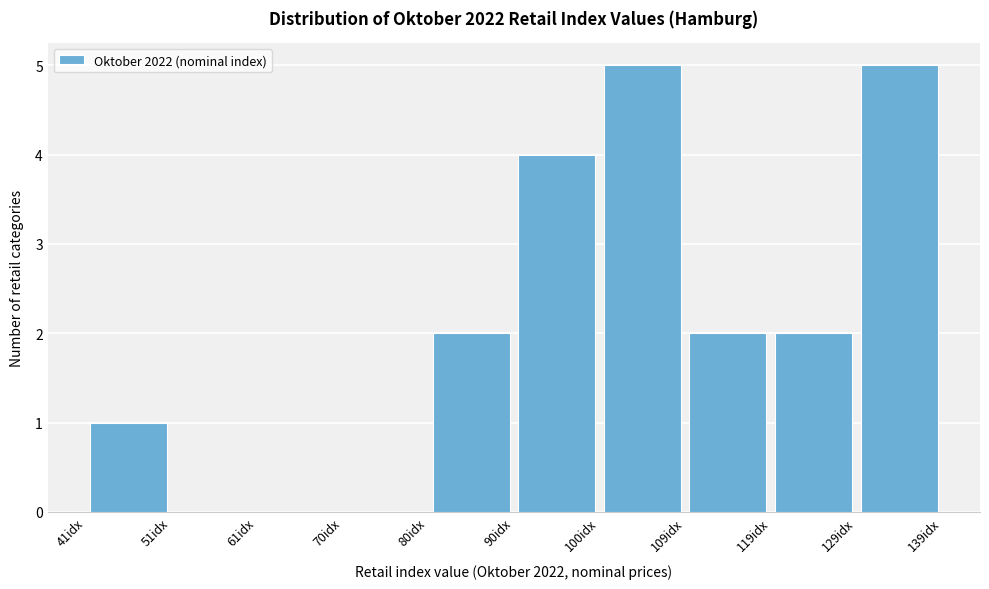

Reading left to right, transcribe this chart: for each bar, give the range it covers on the x-axis and its height. Neither the bar edges nor the heights are printed on the chart, so give them approximately, as read against the axes.

41 to 51: 1
51 to 61: 0
61 to 70: 0
70 to 80: 0
80 to 90: 2
90 to 100: 4
100 to 109: 5
109 to 119: 2
119 to 129: 2
129 to 139: 5